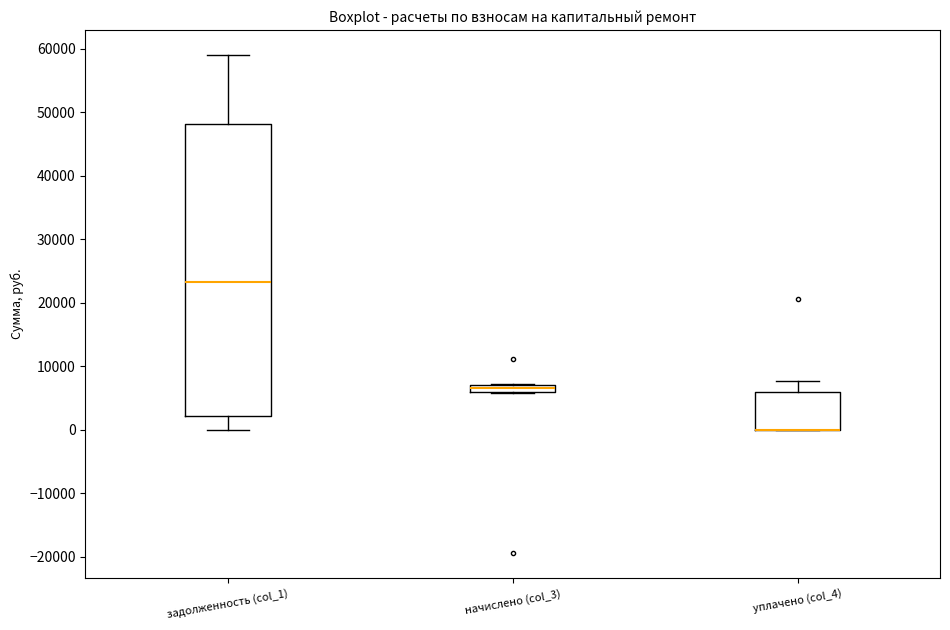

Comparing the boxes themselves (not the whiskers), which one is the tallest?

задолженность (col_1)